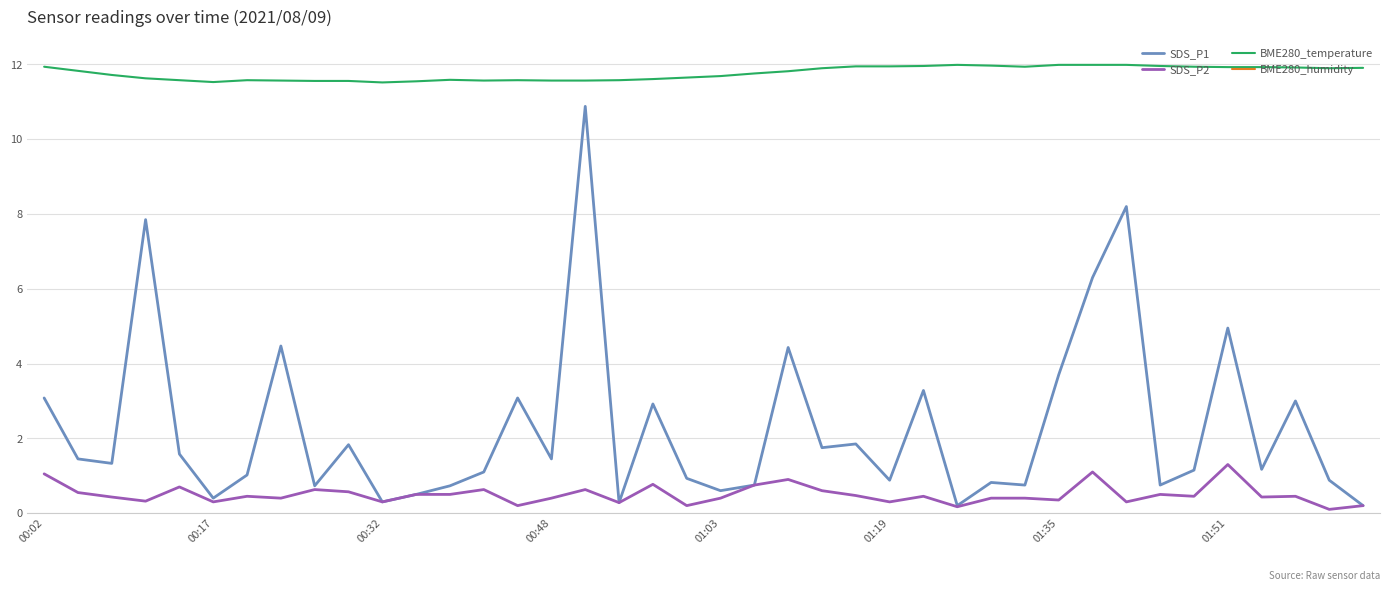

Where is BME280_humidity nearest to the value 100?

00:02